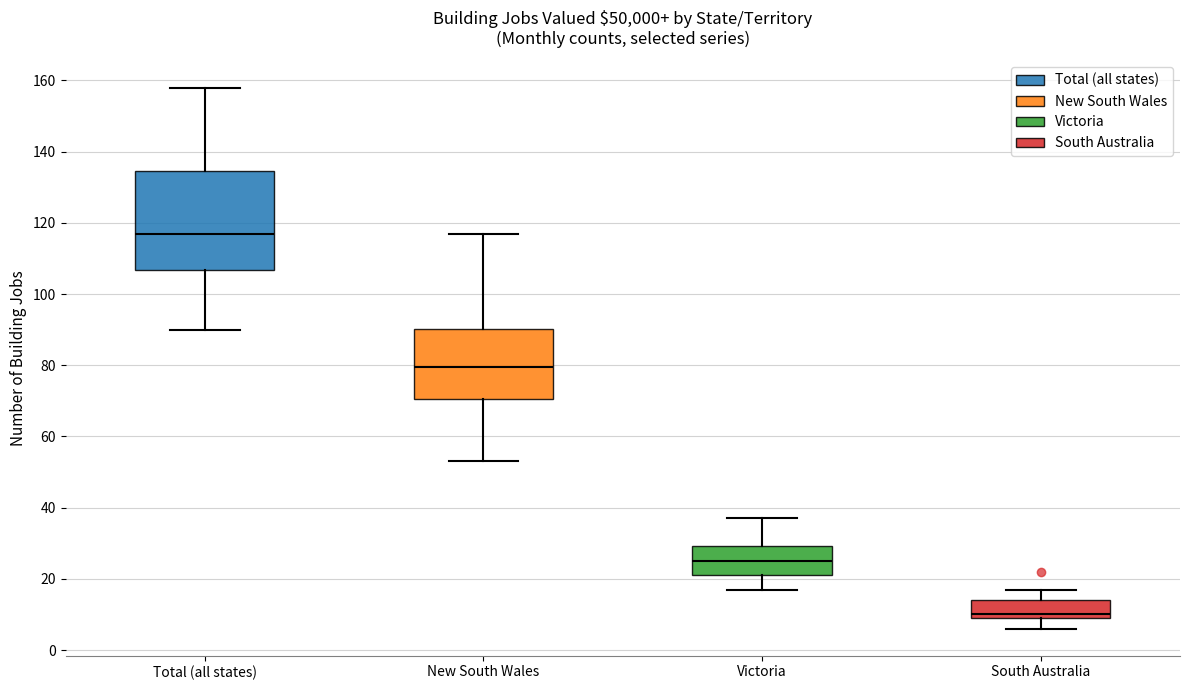

Which box is the tallest, from its lower edge to its upper edge?

Total (all states)